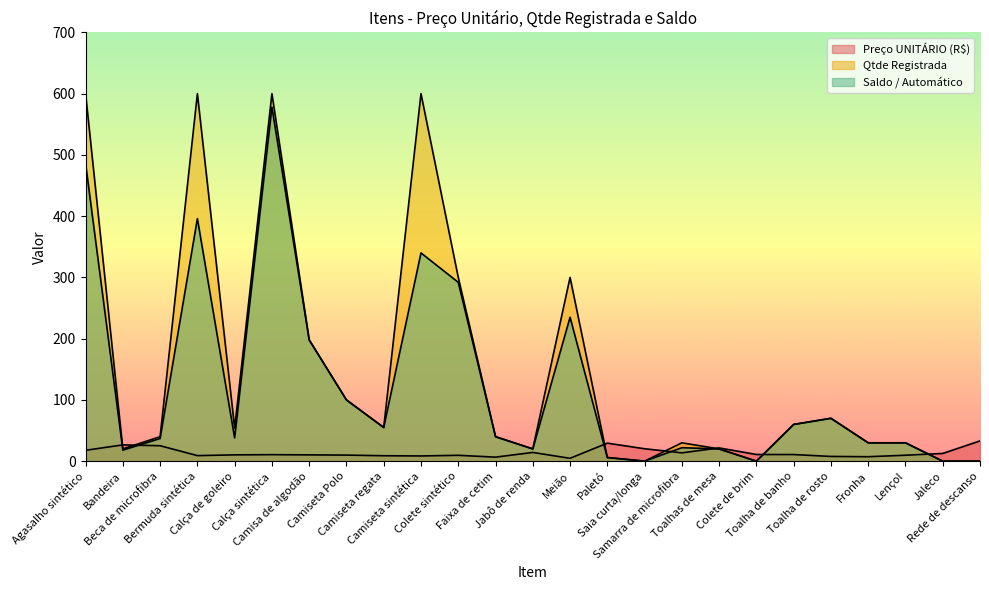

How many categories are shown in the chart?

25